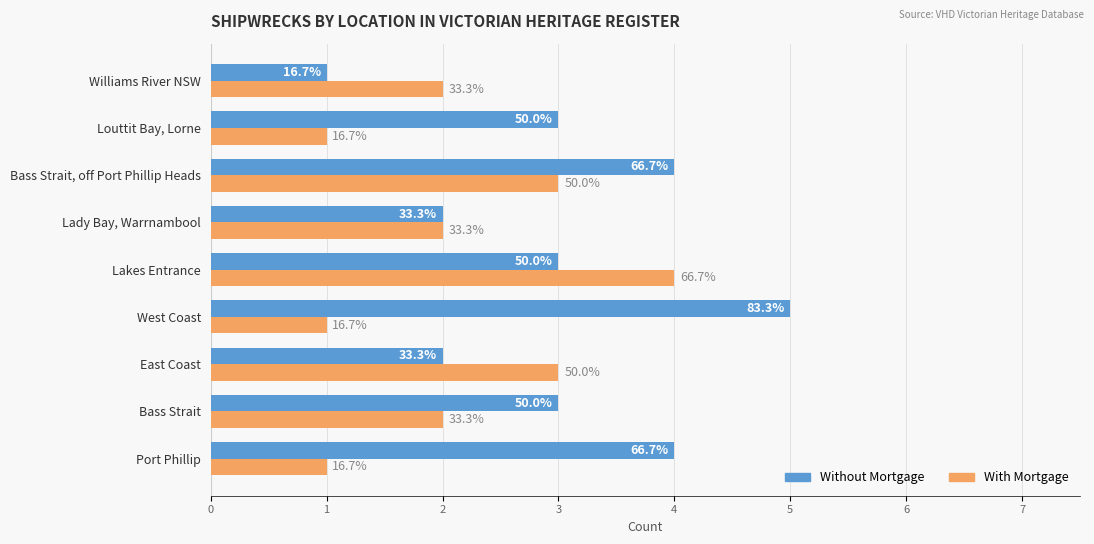

What are all the series names shown in the legend?

Without Mortgage, With Mortgage